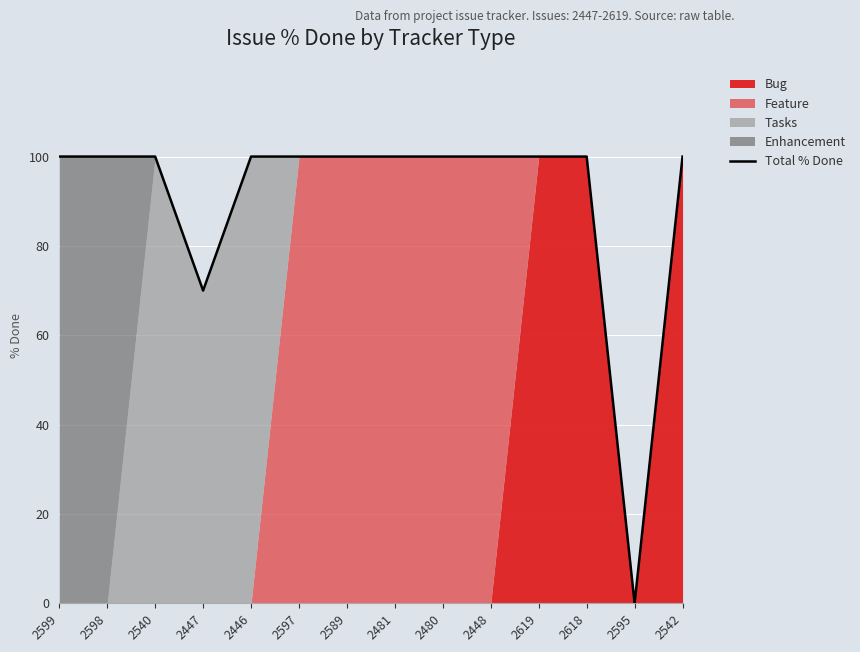

At which category does the chart reach its peak across all series?

2599